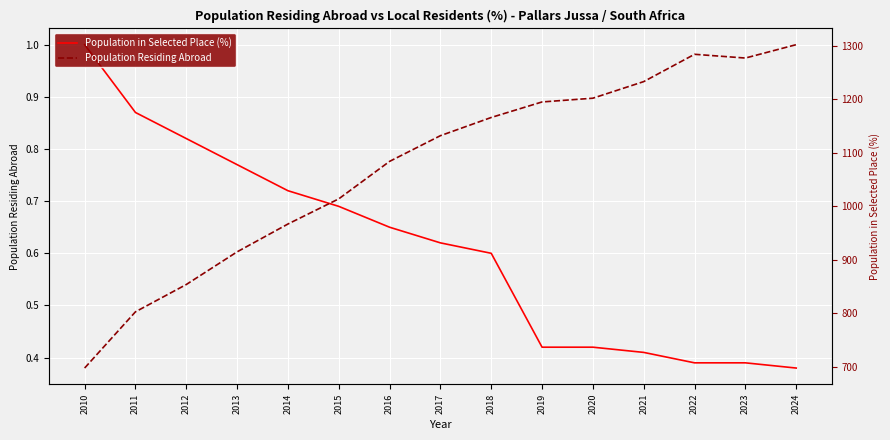

What is the smallest value displayed?

0.4